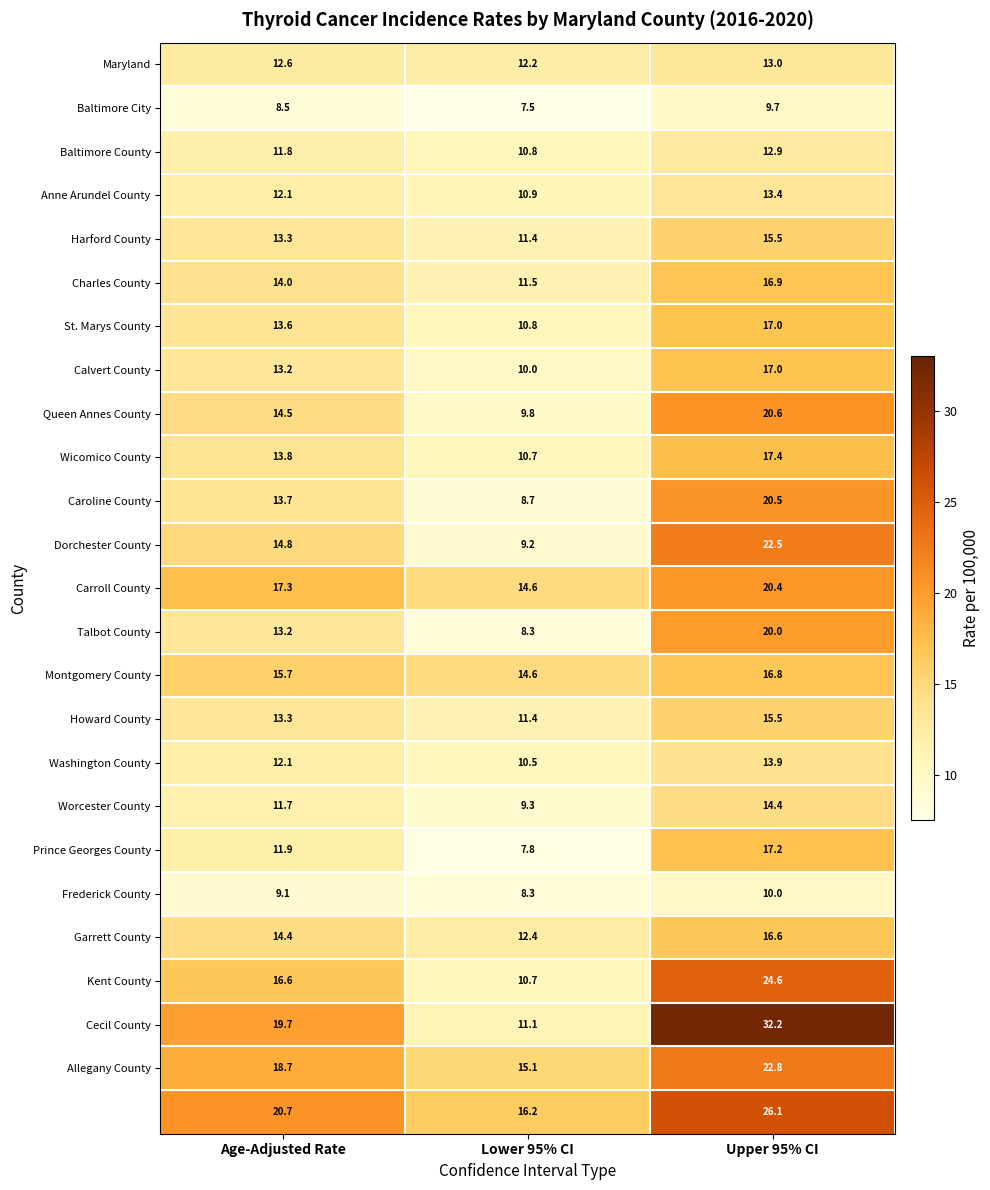

What is the smallest value displayed?

7.5